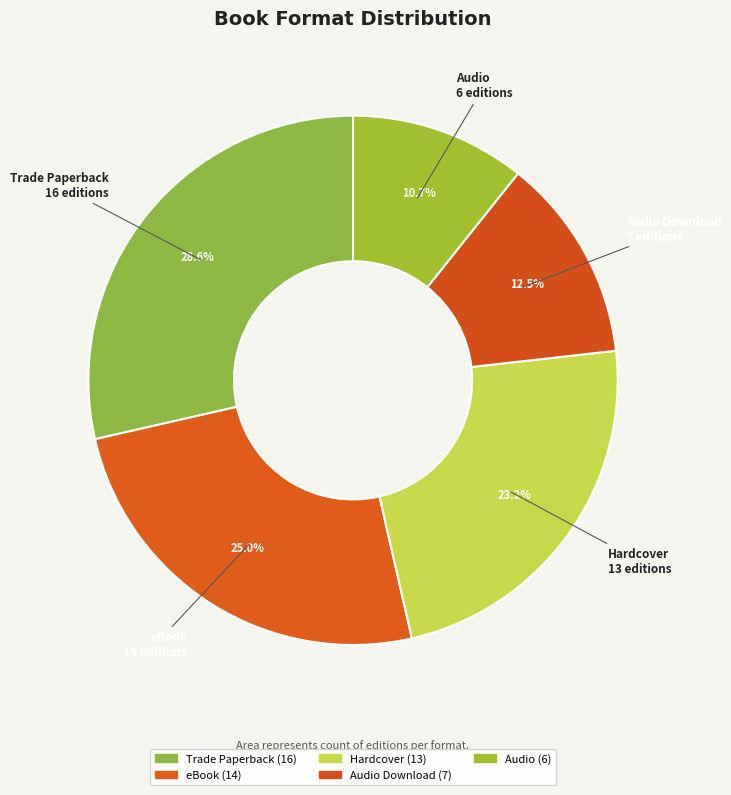

Which has a higher value, Audio or Trade Paperback?

Trade Paperback